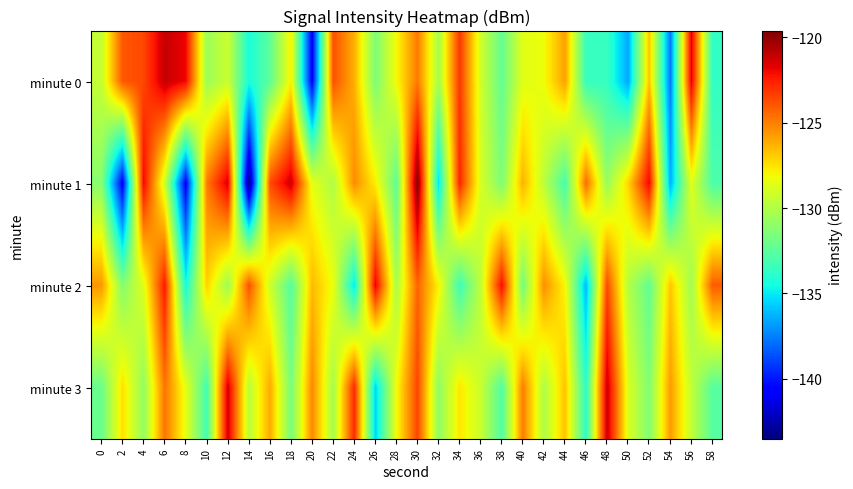

At which category is the sum across all series the highest?

30